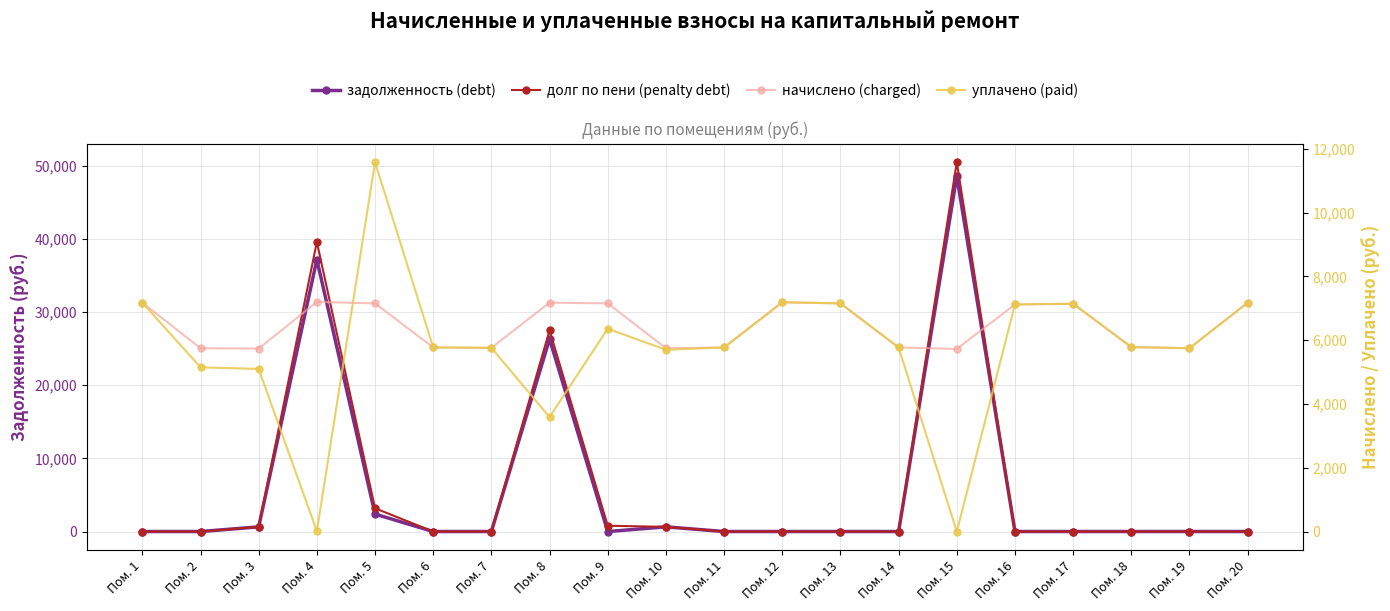

How many lines are shown in the chart?

4